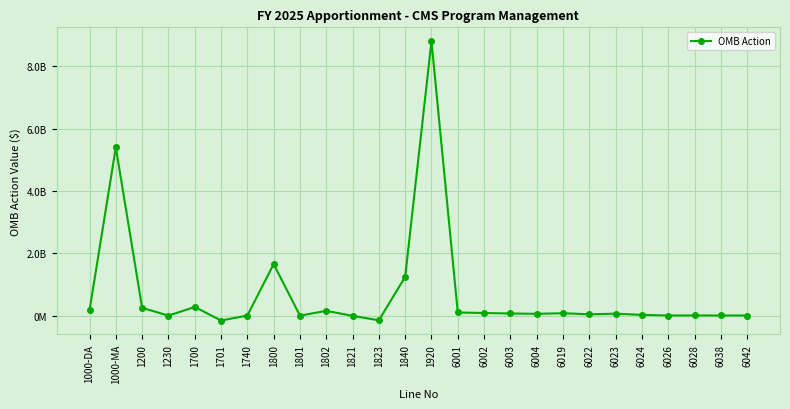

List the labels in order of value, largest first.

1920, 1000-MA, 1800, 1840, 1700, 1200, 1000-DA, 1802, 6001, 6002, 6019, 6003, 6023, 6004, 6022, 6024, 6028, 6038, 6042, 6026, 1740, 1230, 1801, 1821, 1823, 1701